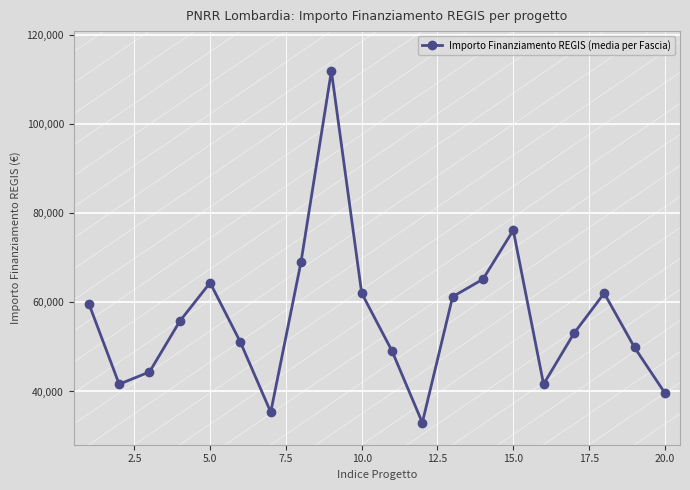

How many lines are shown in the chart?

1